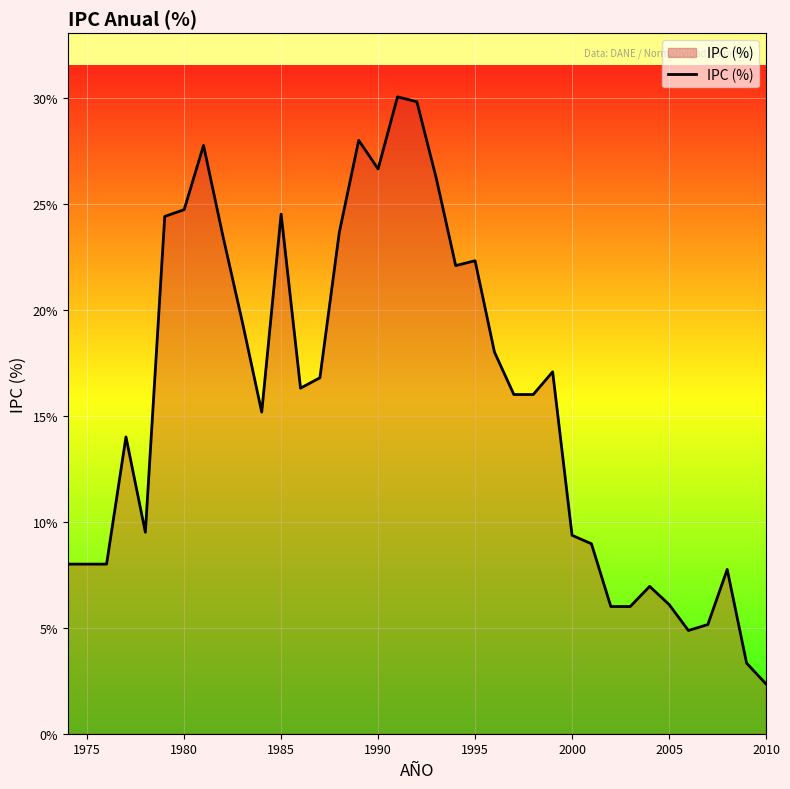

Does the chart have visible grid lines?

Yes